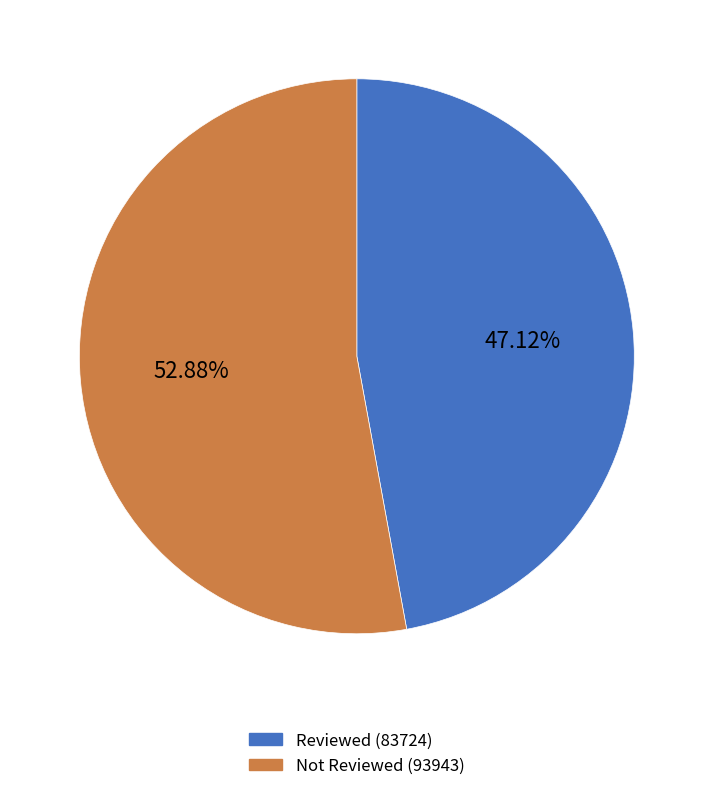

Which category has the biggest portion of the pie?

Not Reviewed